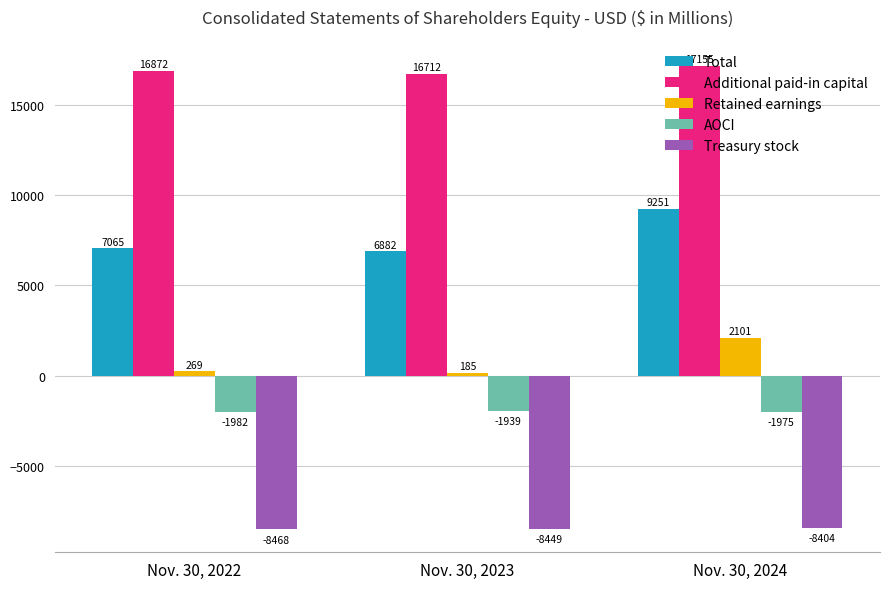

What is the value of the Total bar at the 3rd from the left?

9251